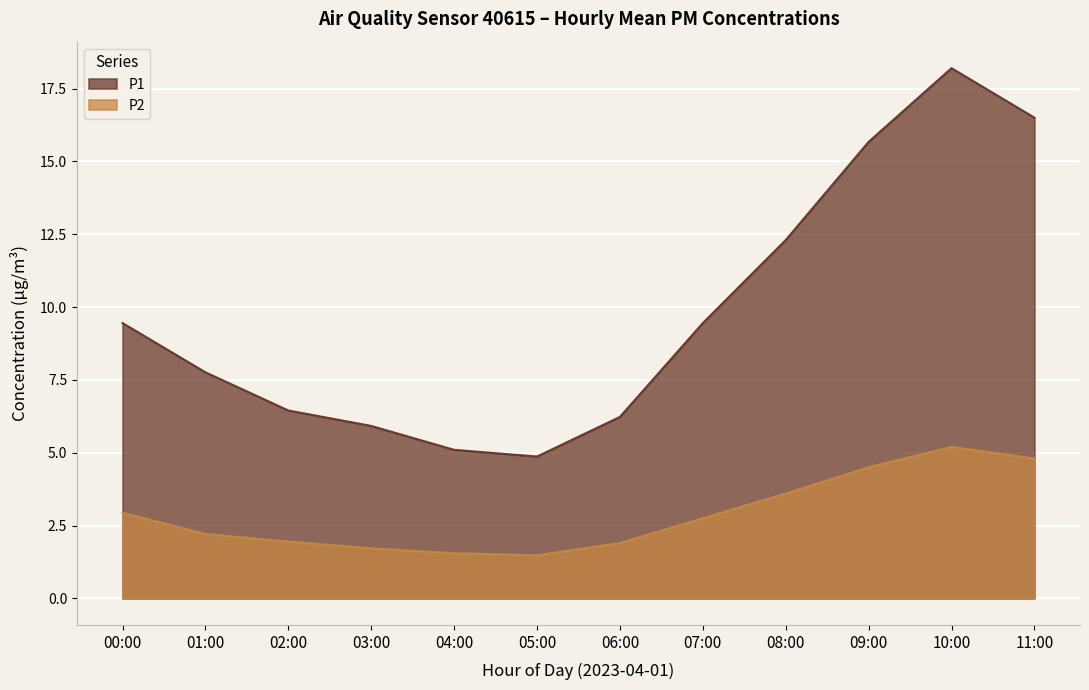

How many lines are shown in the chart?

2